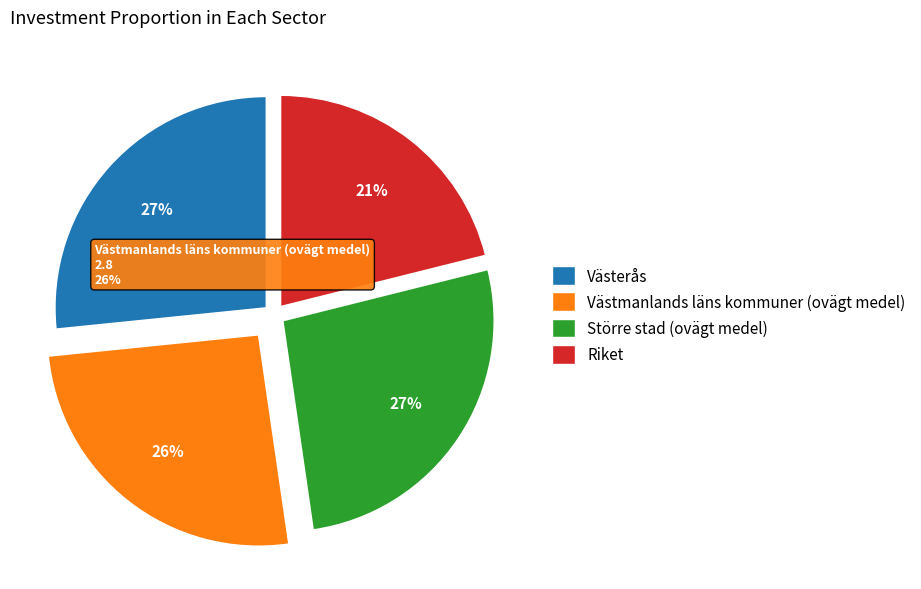

Between Västerås and Västmanlands läns kommuner (ovägt medel), which is larger?

Västerås